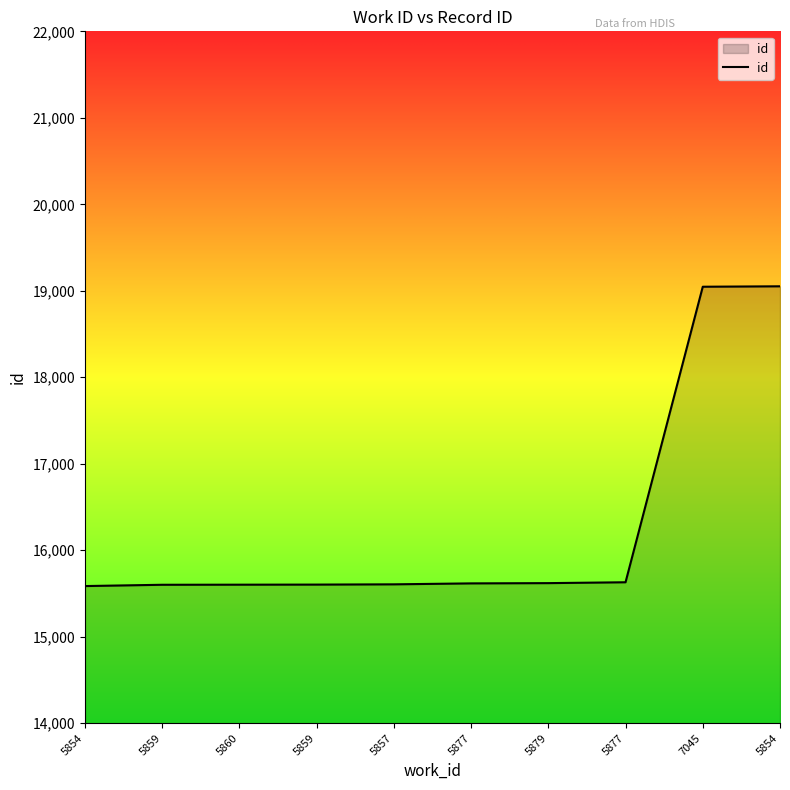

Does the chart display data point markers on the line(s)?

No